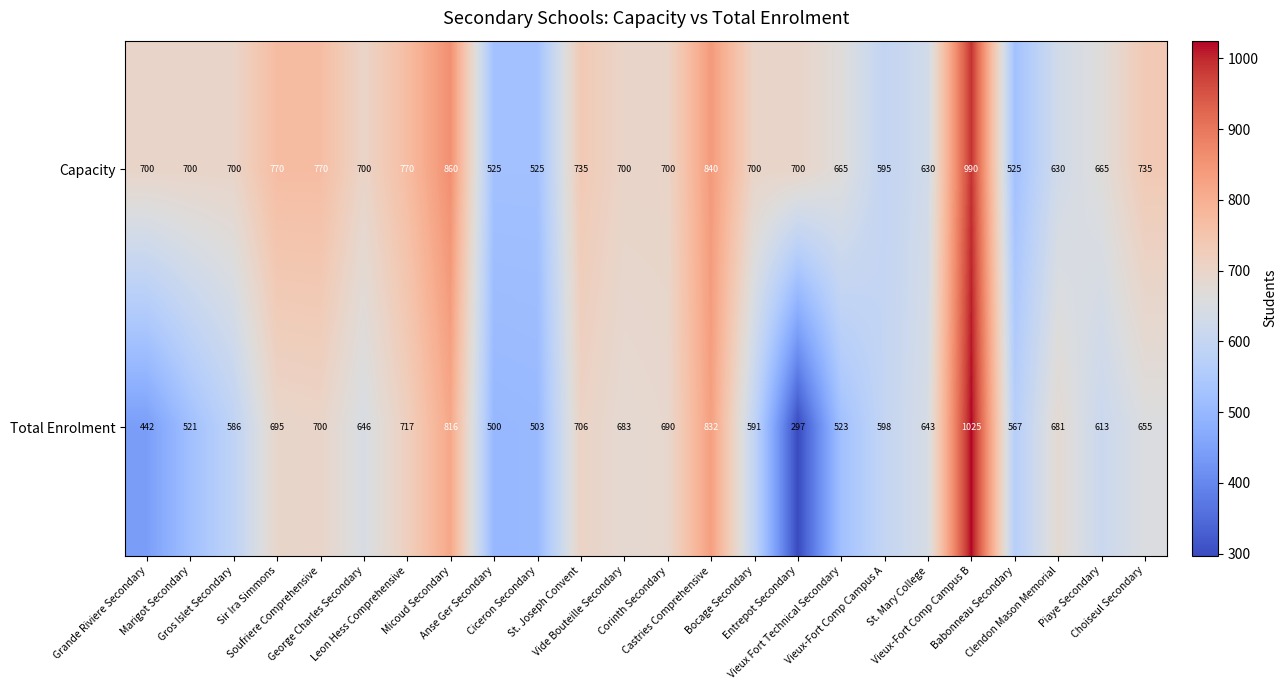

What is the average value of the Total Enrolment series?

635